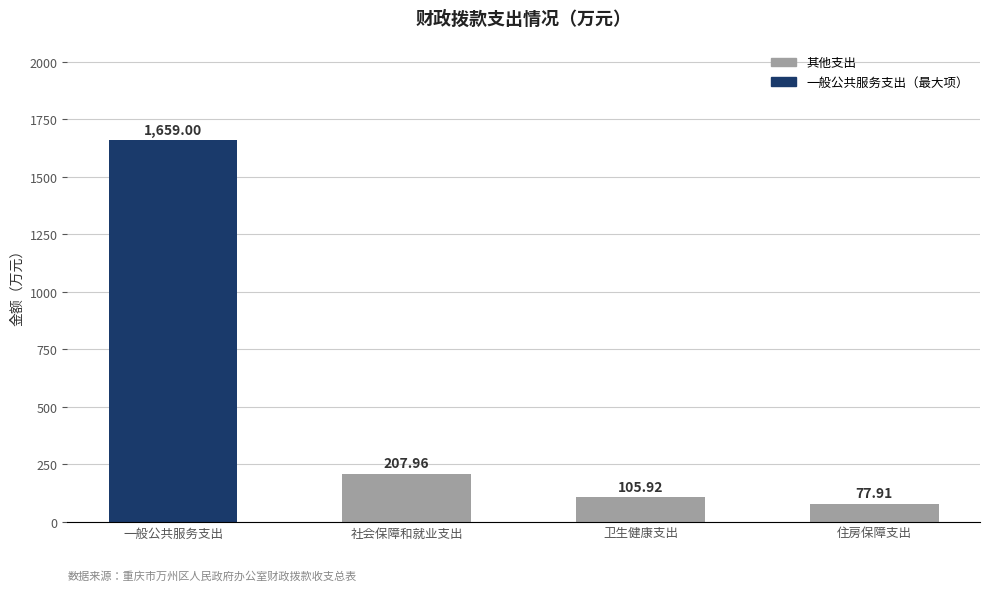

What position from the right is 卫生健康支出?

2